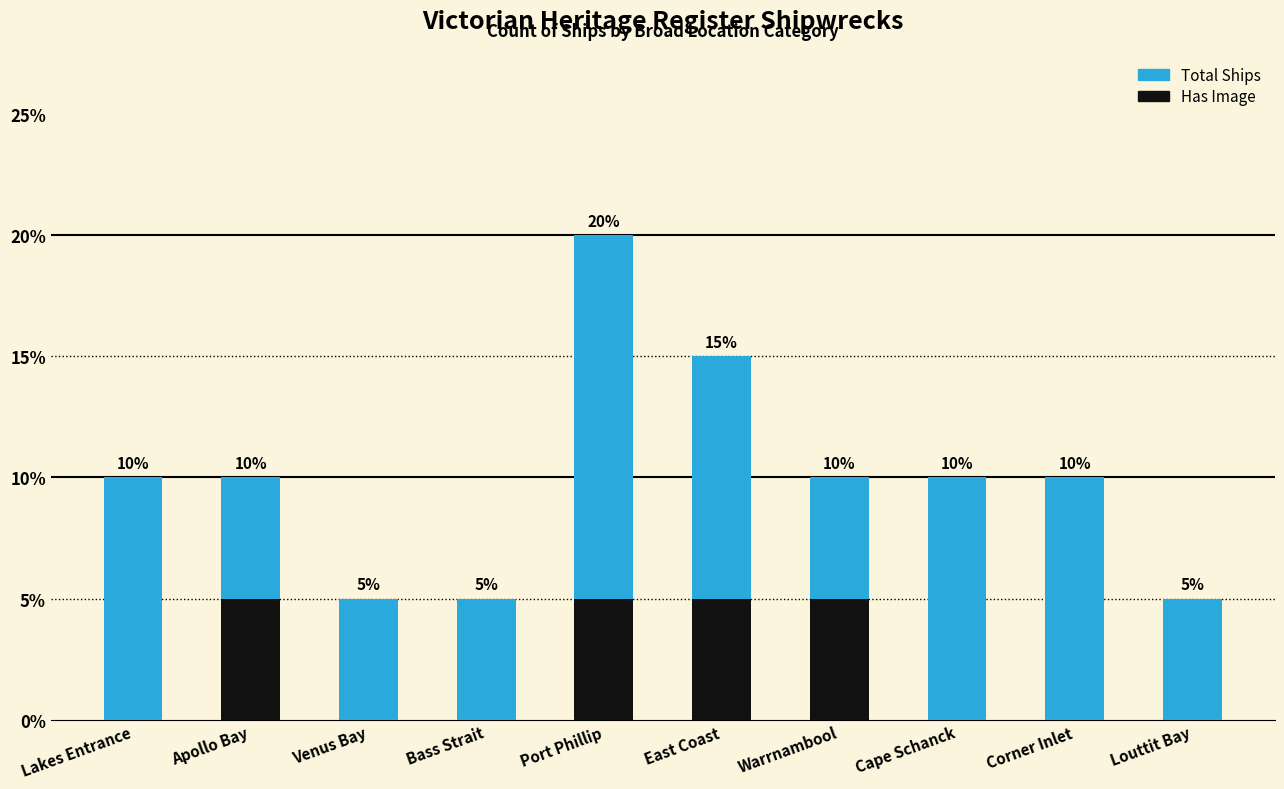

The Total Ships series shows 1 at Venus Bay. True or false?

True